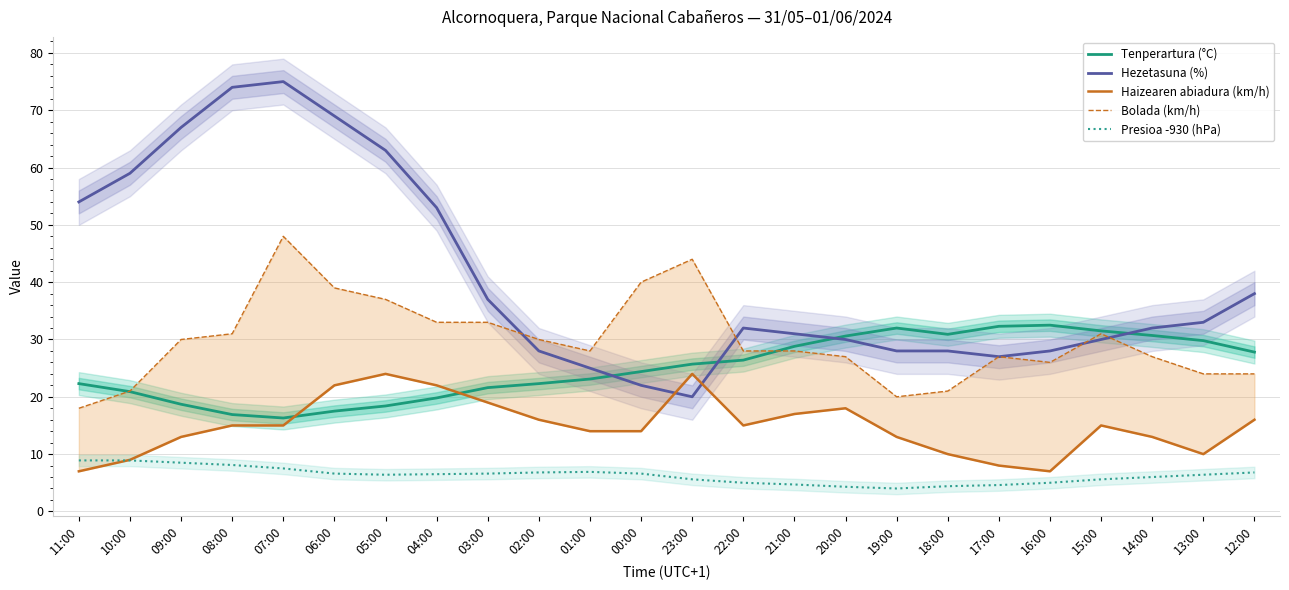

Rank the series by their maximum value, from highest to lowest.

Hezetasuna (%), Bolada (km/h), Tenperartura (°C), Haizearen abiadura (km/h), Presioa -930 (hPa)